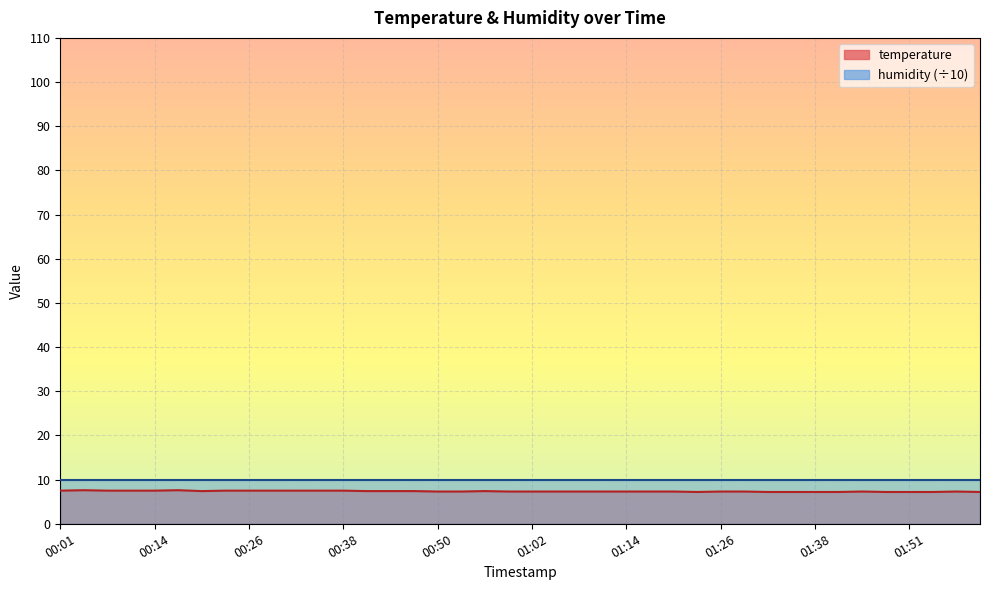

What is the label of the 19th point from the left?

00:56